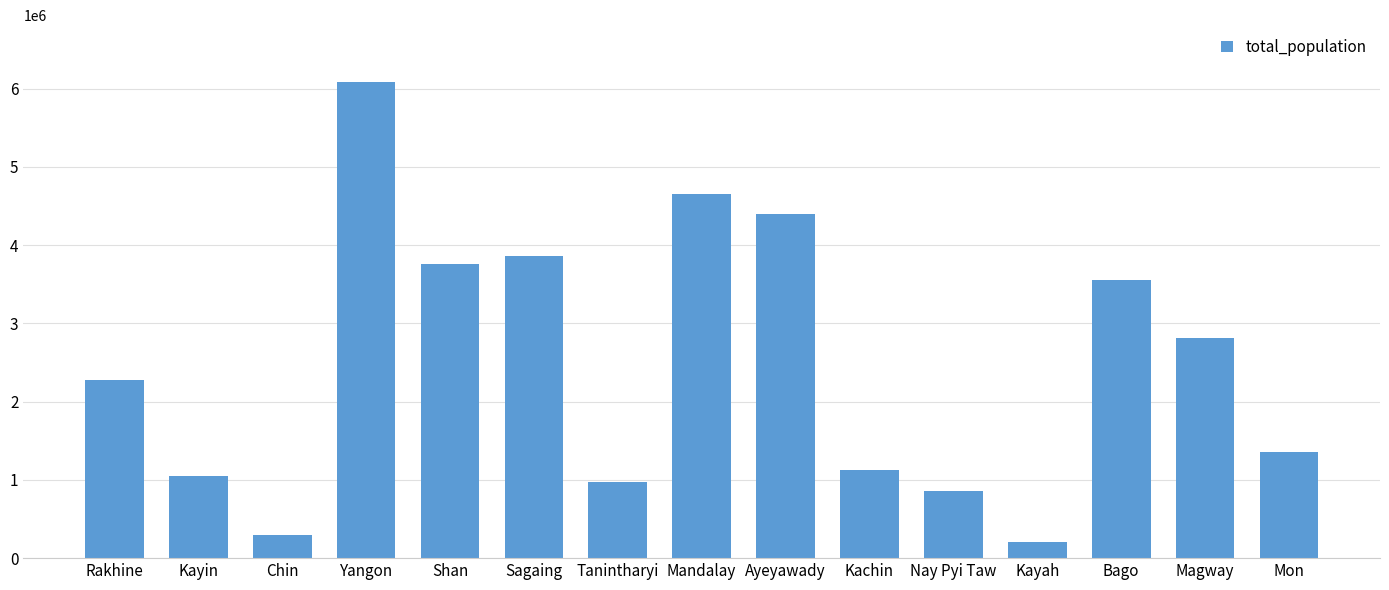

What is the change in value from Chin to Sagaing?

+3565398